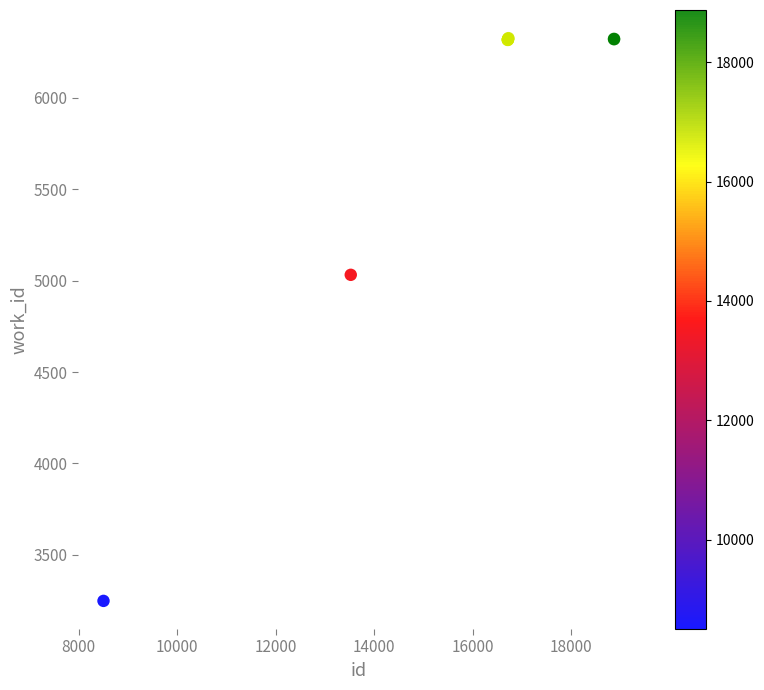

What Y value in the scatter plot is closest to 4787?

5032